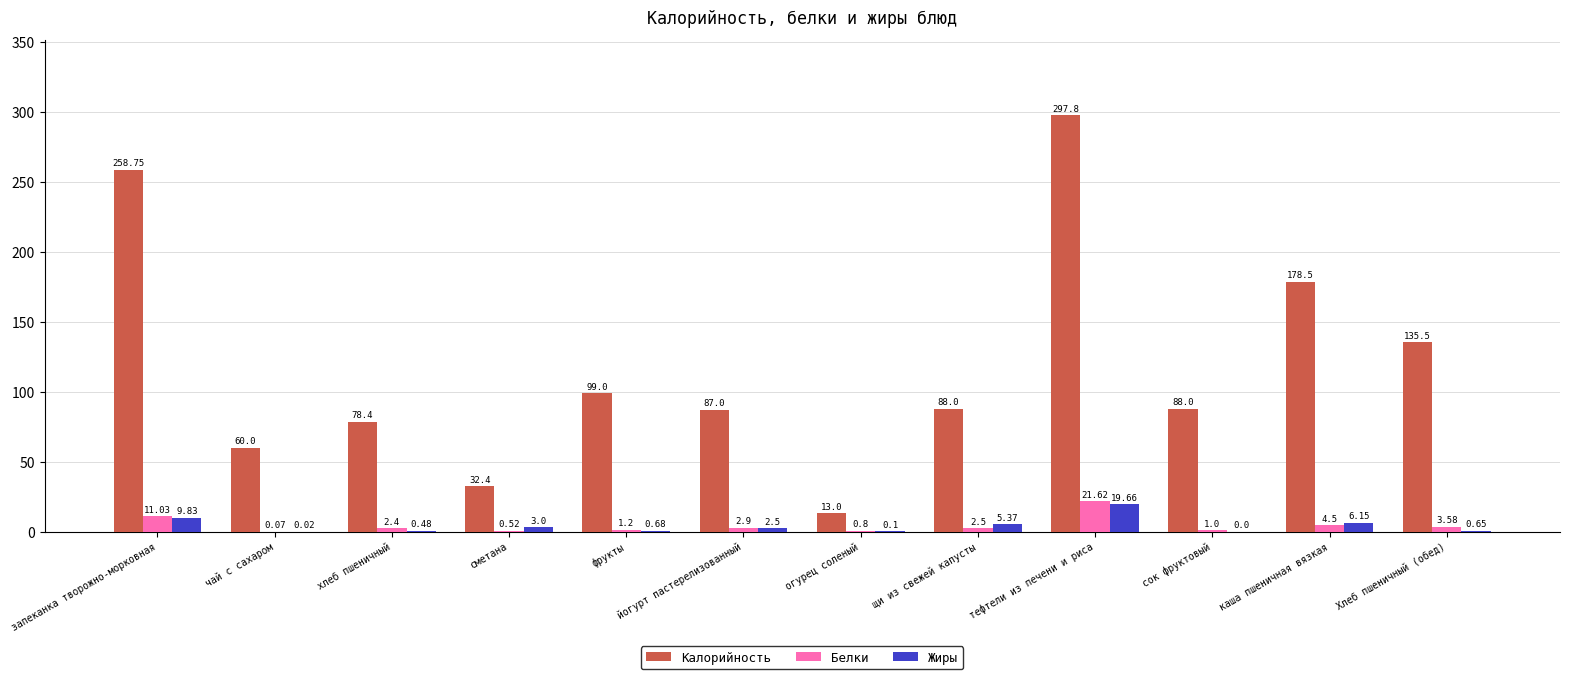

Which series has the largest total across all categories?

Калорийность